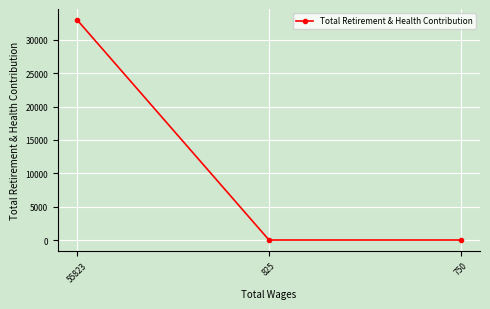

Count the number of data series in this chart.

1